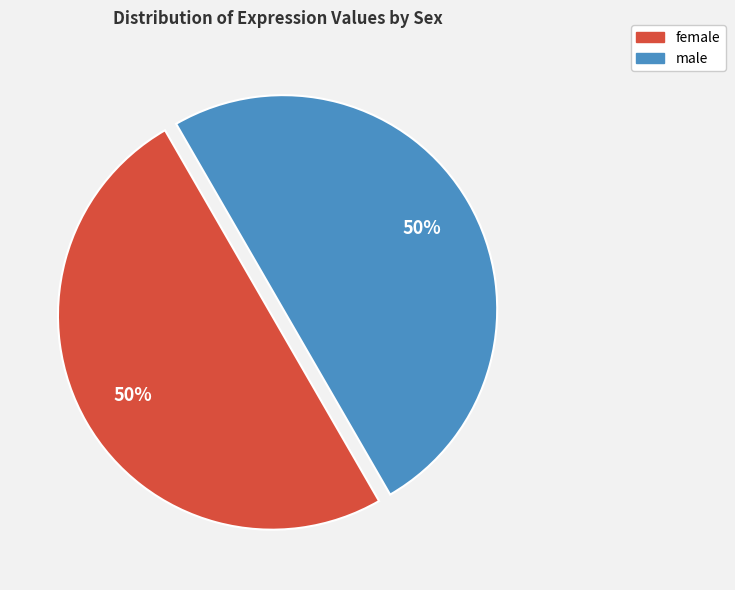

Approximately how many times larger is the value at female compared to male?

1.0